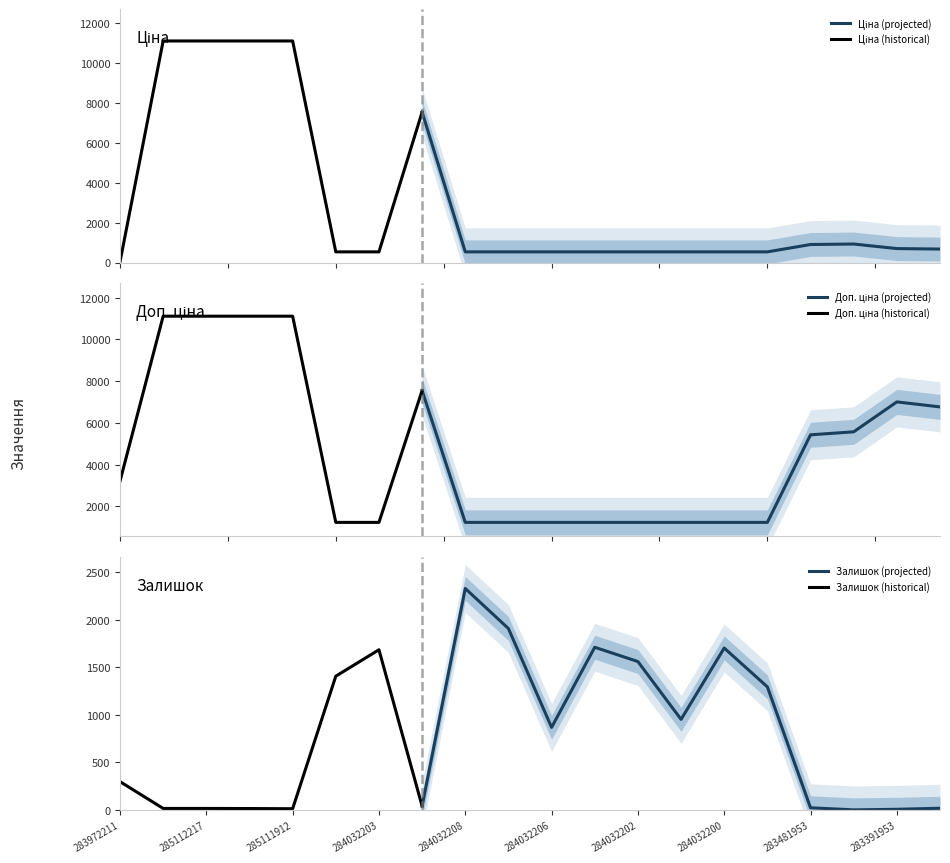

Reading left to right, list all the values displayed in this chart.

Ціна: 283972211=32.0	285112220=11113.6	285112217=11113.6	285111961=11113.6	285111912=11113.6	284032204=535.4	284032203=535.4	284392211=7545.9	284032208=535.4	284032207=535.4	284032206=535.4	284032205=535.4	284032202=535.4	284032201=535.4	284032200=535.4	284032199=535.4	283481953=904.3	283451953=928.3	283391953=700.4	283361953=676.4
Доп. ціна: 283972211=3205.0	285112220=11113.6	285112217=11113.6	285111961=11113.6	285111912=11113.6	284032204=1227.2	284032203=1227.2	284392211=7545.9	284032208=1227.2	284032207=1227.2	284032206=1227.2	284032205=1227.2	284032202=1227.2	284032201=1227.2	284032200=1227.2	284032199=1227.2	283481953=5425.9	283451953=5569.9	283391953=7004.3	283361953=6764.4
Залишок: 283972211=299.0	285112220=17.0	285112217=17.0	285111961=16.0	285111912=14.0	284032204=1407.0	284032203=1685.0	284392211=42.0	284032208=2329.0	284032207=1908.0	284032206=869.0	284032205=1711.0	284032202=1561.0	284032201=953.0	284032200=1703.0	284032199=1295.0	283481953=24.0	283451953=2.0	283391953=8.0	283361953=19.0